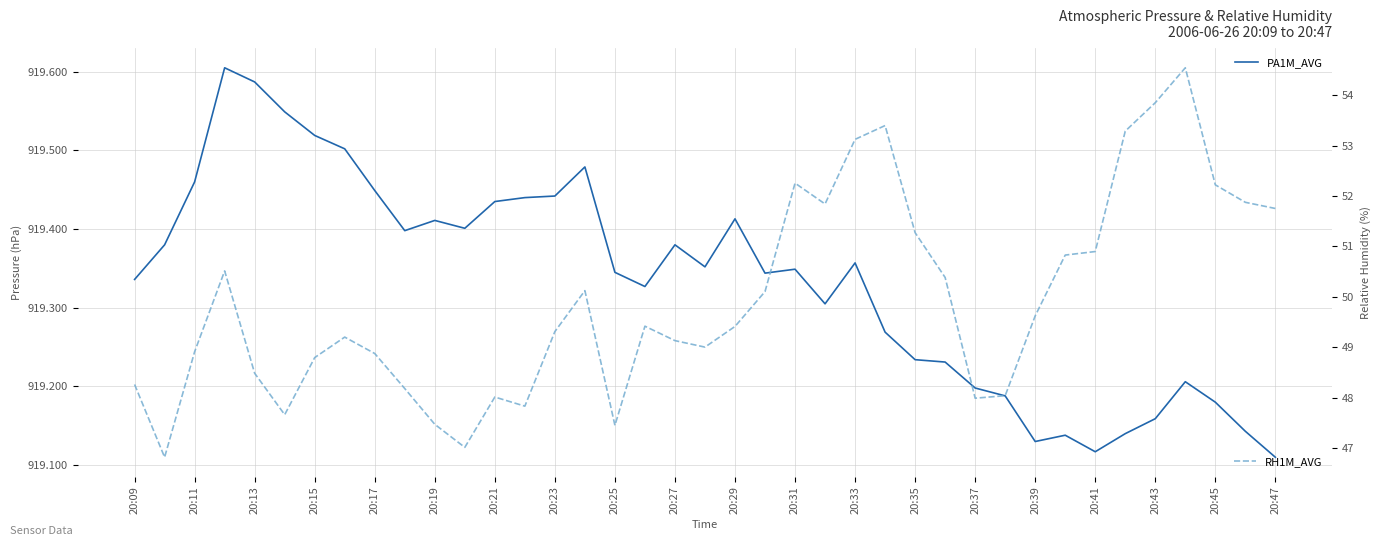

Count the PA1M_AVG values in the range 919 to 920.

39